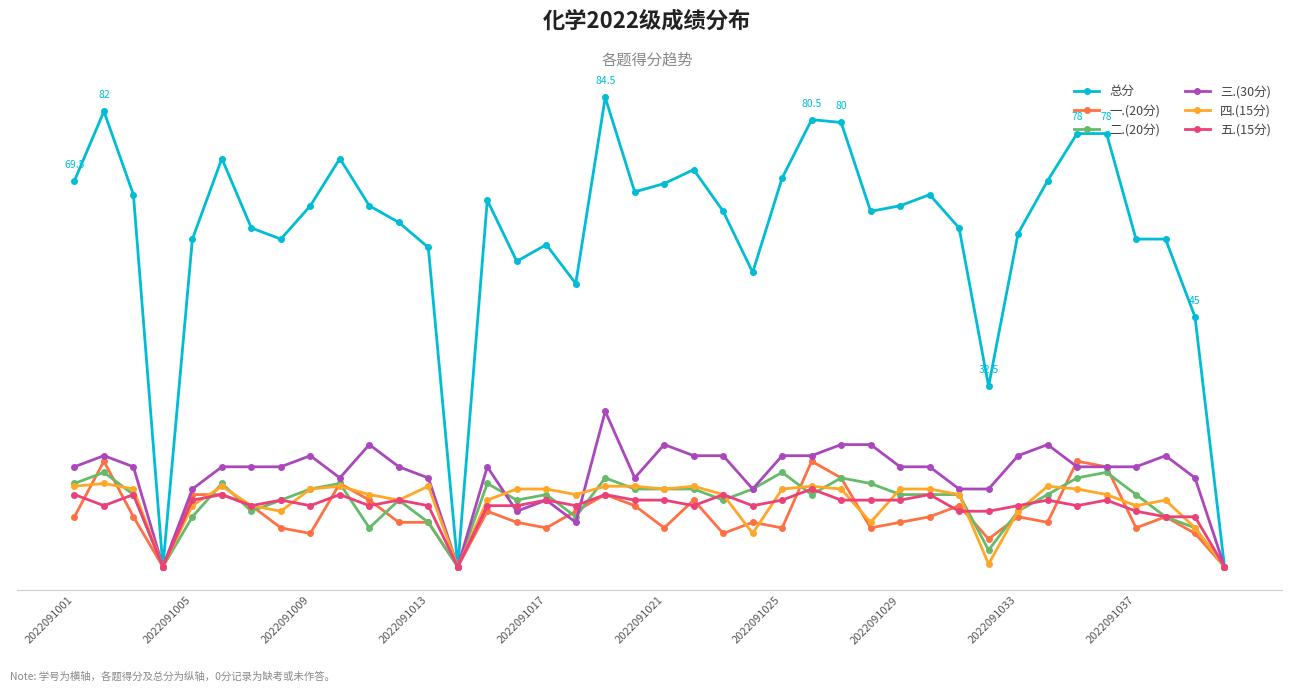

Is this an area chart (filled region under the line)?

No